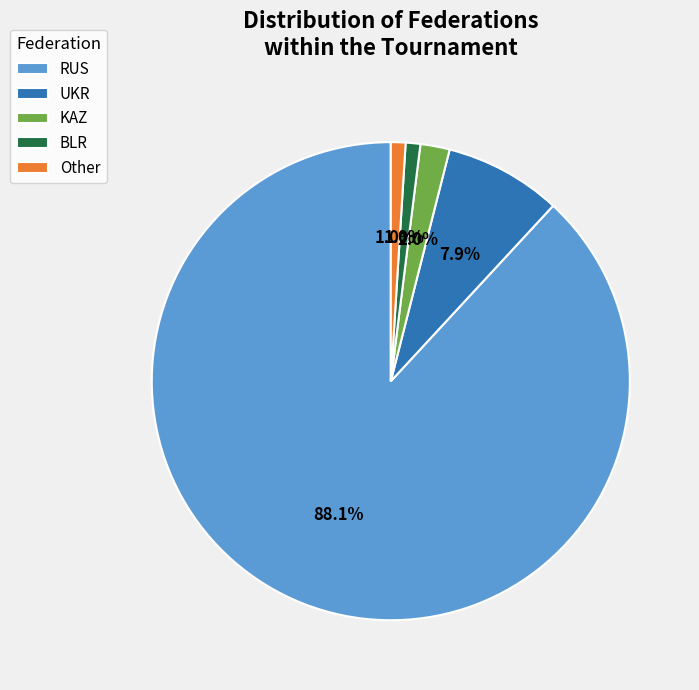

True or false: BLR accounts for 11% of the total.

False